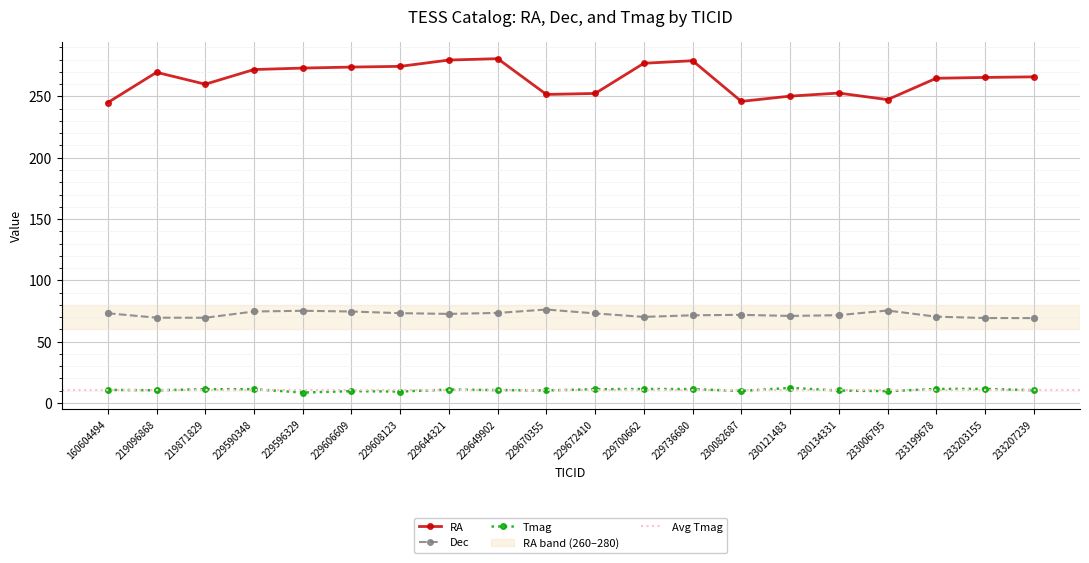

Which series has the largest Y range (max minus min)?

RA